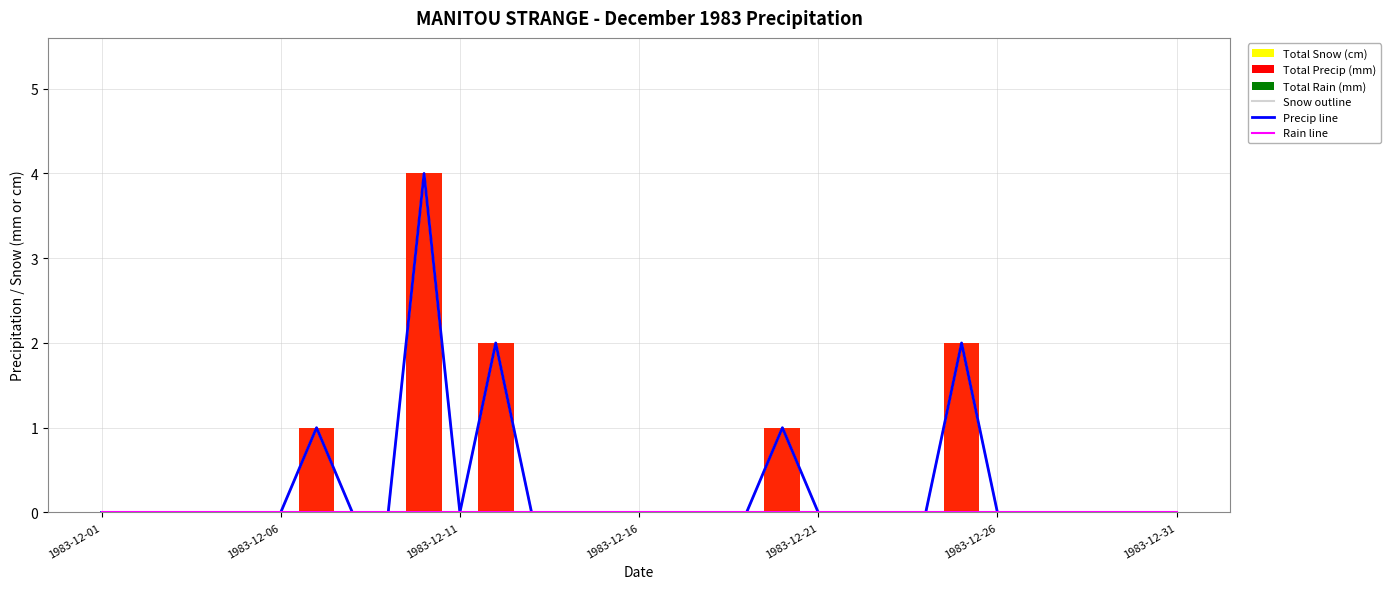

Reading left to right, extract all data points from this chart.

Snow outline: 0	0	0	0	0	0	1	0	0	4	0	2	0	0	0	0	0	0	0	1	0	0	0	0	2	0	0	0	0	0	0
Precip line: 0	0	0	0	0	0	1	0	0	4	0	2	0	0	0	0	0	0	0	1	0	0	0	0	2	0	0	0	0	0	0
Rain line: 0	0	0	0	0	0	0	0	0	0	0	0	0	0	0	0	0	0	0	0	0	0	0	0	0	0	0	0	0	0	0